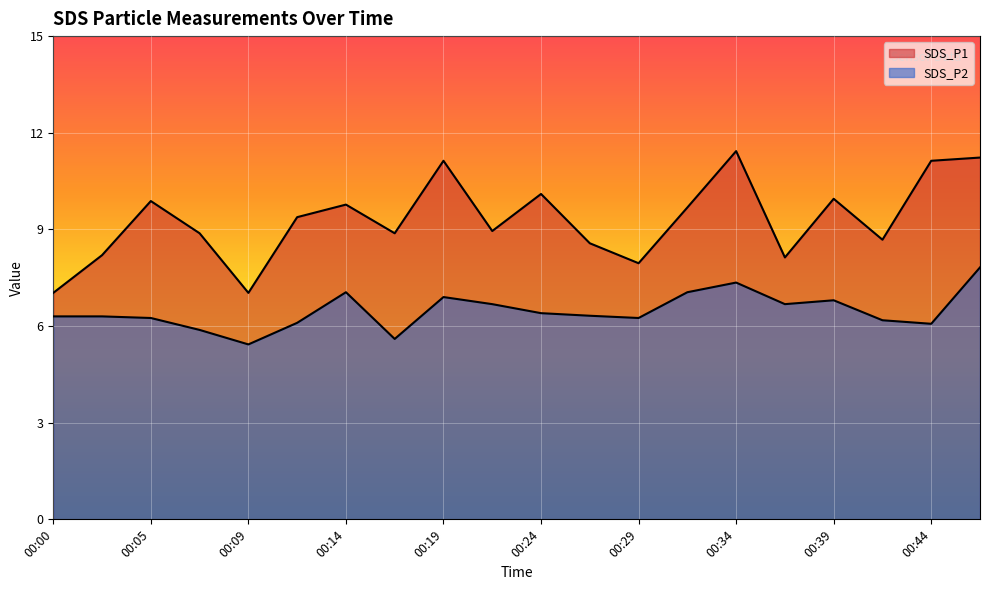

What is the value of the SDS_P1 point at the 20th from the left?

11.2